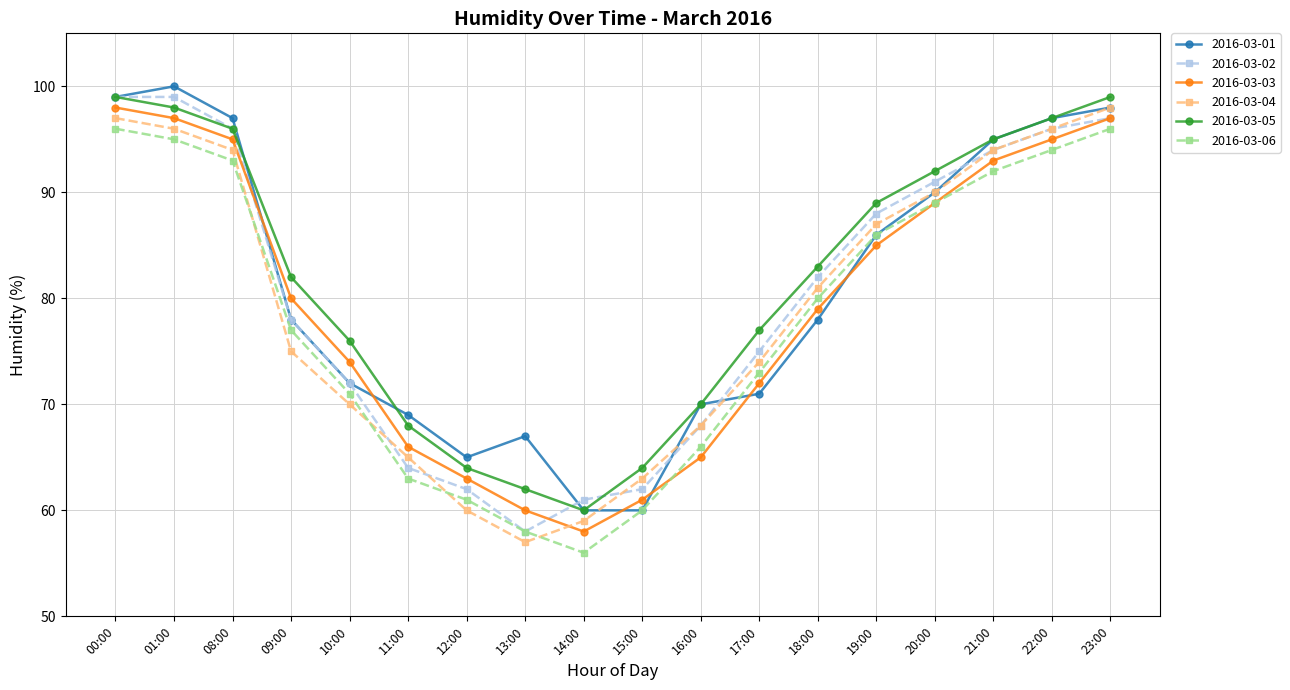

Reading right to left, what are all the values shown in this chart?

2016-03-01: 98	97	95	90	86	78	71	70	60	60	67	65	69	72	78	97	100	99
2016-03-02: 97	96	94	91	88	82	75	68	62	61	58	62	64	72	78	96	99	99
2016-03-03: 97	95	93	89	85	79	72	65	61	58	60	63	66	74	80	95	97	98
2016-03-04: 98	96	94	90	87	81	74	68	63	59	57	60	65	70	75	94	96	97
2016-03-05: 99	97	95	92	89	83	77	70	64	60	62	64	68	76	82	96	98	99
2016-03-06: 96	94	92	89	86	80	73	66	60	56	58	61	63	71	77	93	95	96